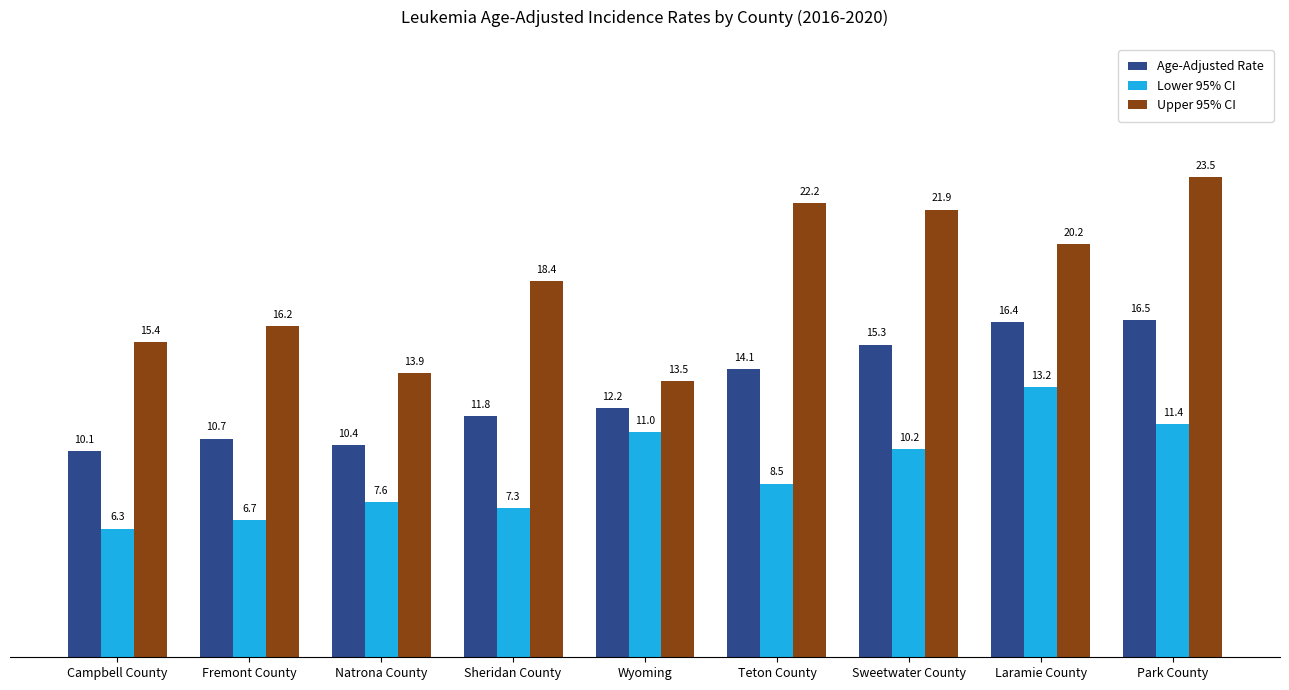

What is the difference between the Upper 95% CI values at Natrona County and Wyoming?

0.4